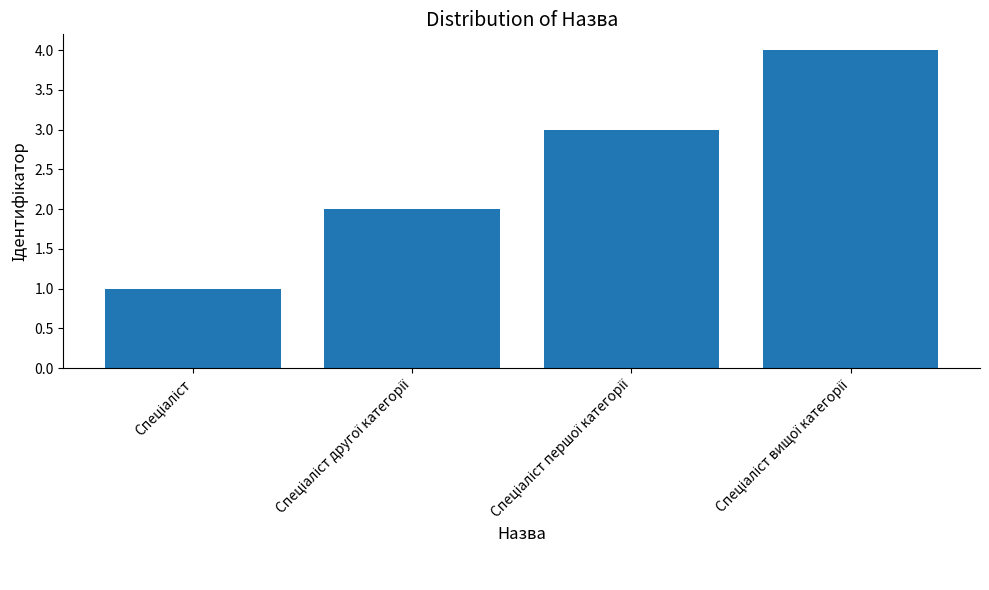

What is the greatest value displayed?

4